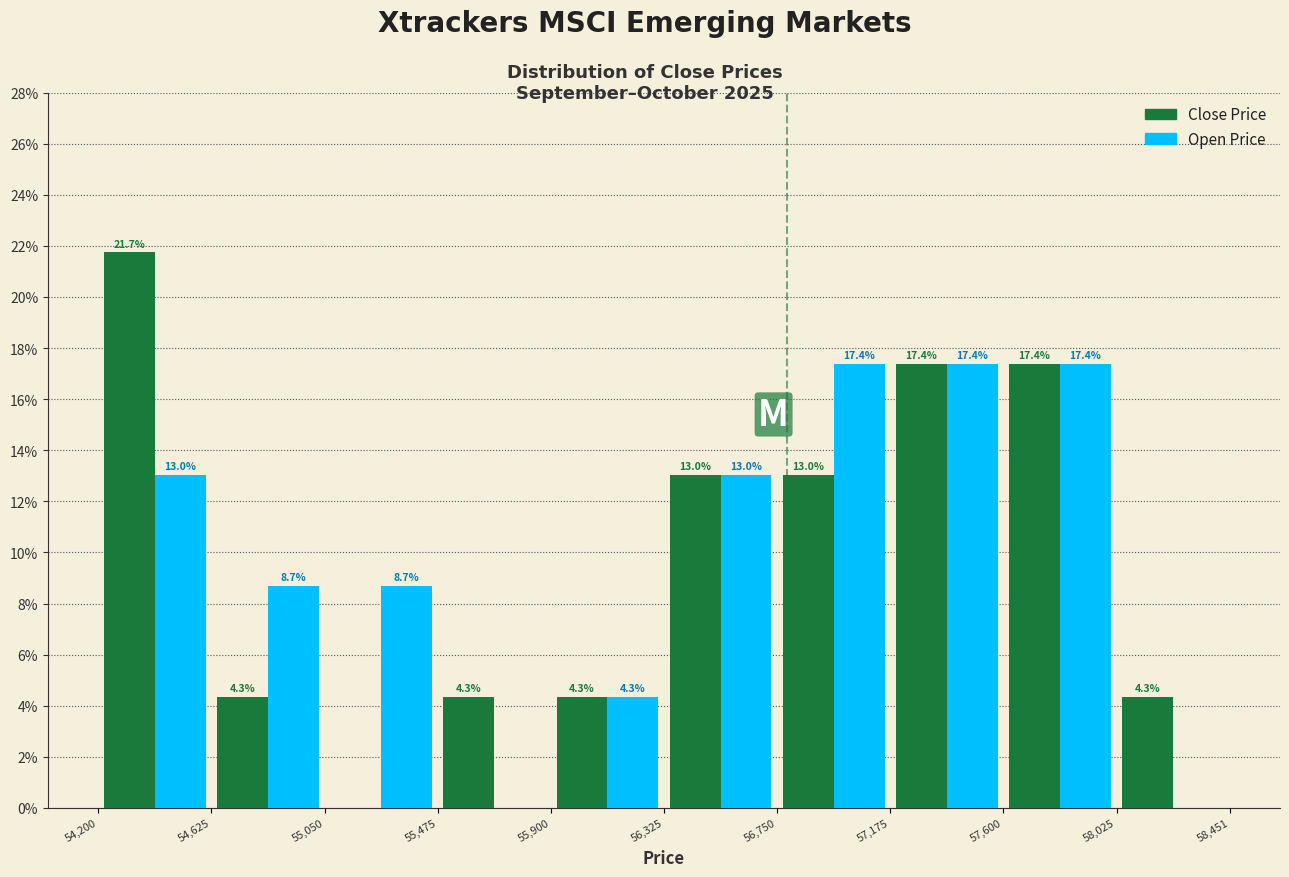

In the Close Price series, which range on the x-axis has the tallest bar?

54,200 to 54,625